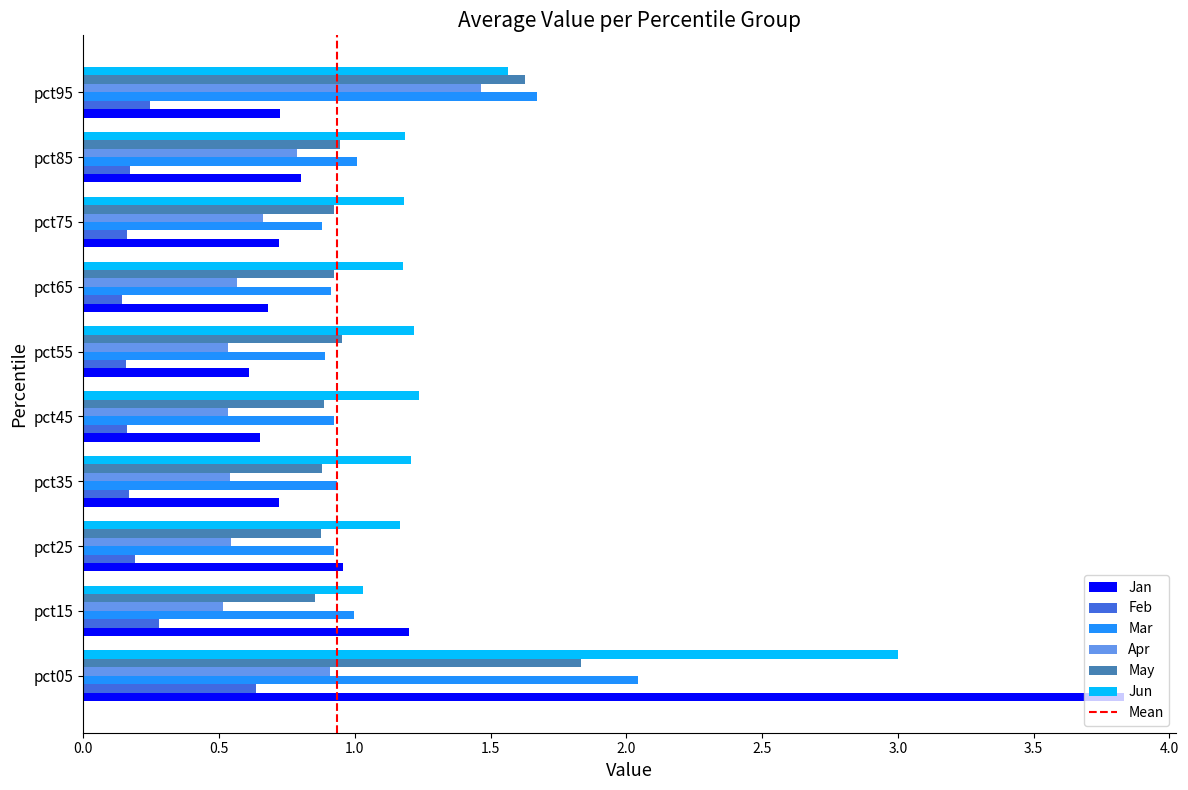

Where is Jan nearest to the value 2?

pct15